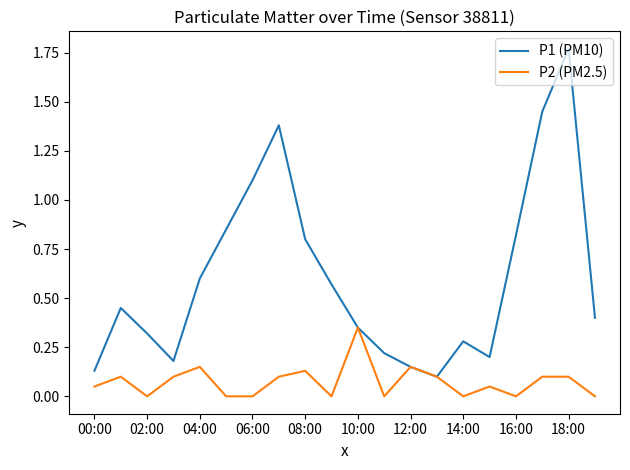

Which series has the largest total across all categories?

P1 (PM10)